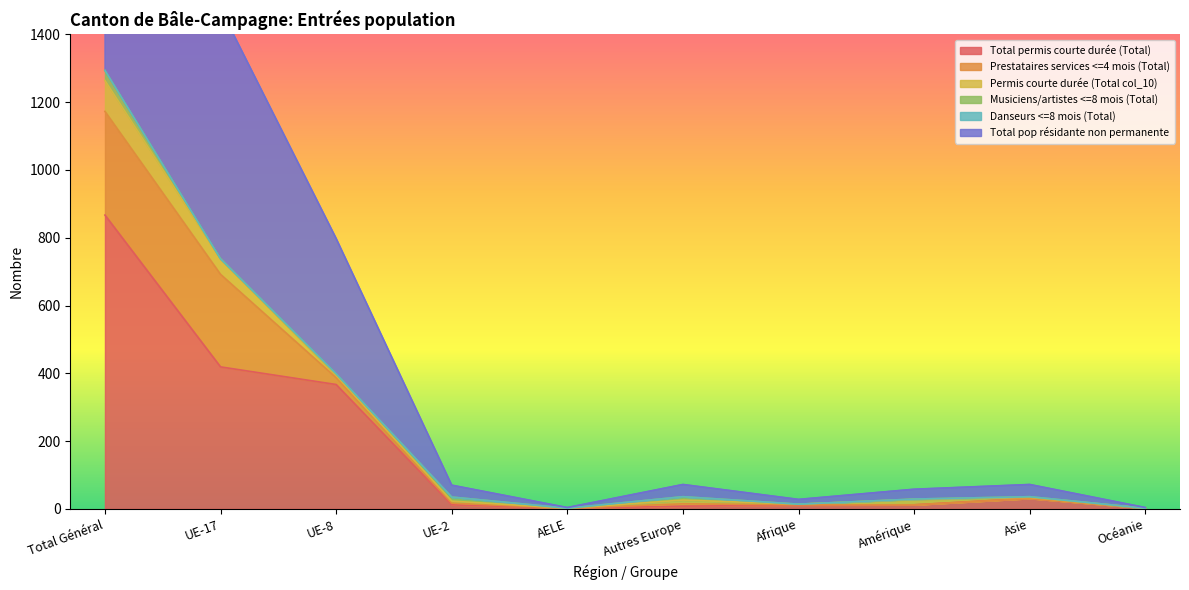

Which category has the lowest value across all series?

AELE